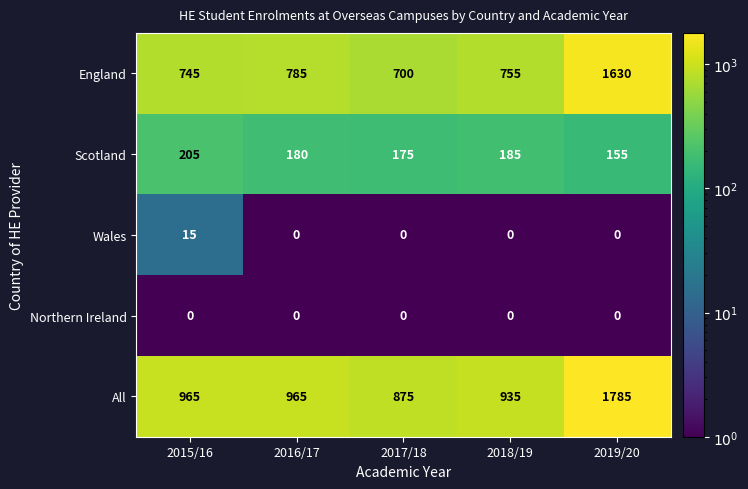

Reading left to right, transcribe all the data shown in this chart.

England: 745	785	700	755	1630
Scotland: 205	180	175	185	155
Wales: 15	0	0	0	0
Northern Ireland: 0	0	0	0	0
All: 965	965	875	935	1785